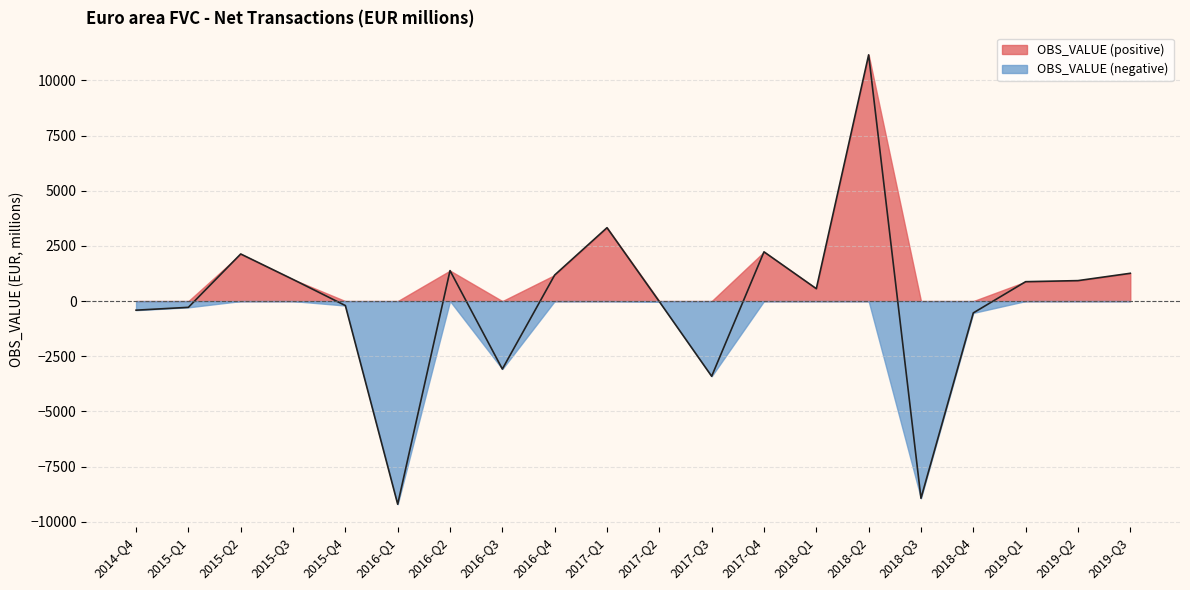

List the labels in order of value, largest first.

2018-Q2, 2017-Q1, 2017-Q4, 2015-Q2, 2016-Q2, 2019-Q3, 2016-Q4, 2015-Q3, 2019-Q2, 2019-Q1, 2018-Q1, 2017-Q2, 2015-Q4, 2015-Q1, 2014-Q4, 2018-Q4, 2016-Q3, 2017-Q3, 2018-Q3, 2016-Q1